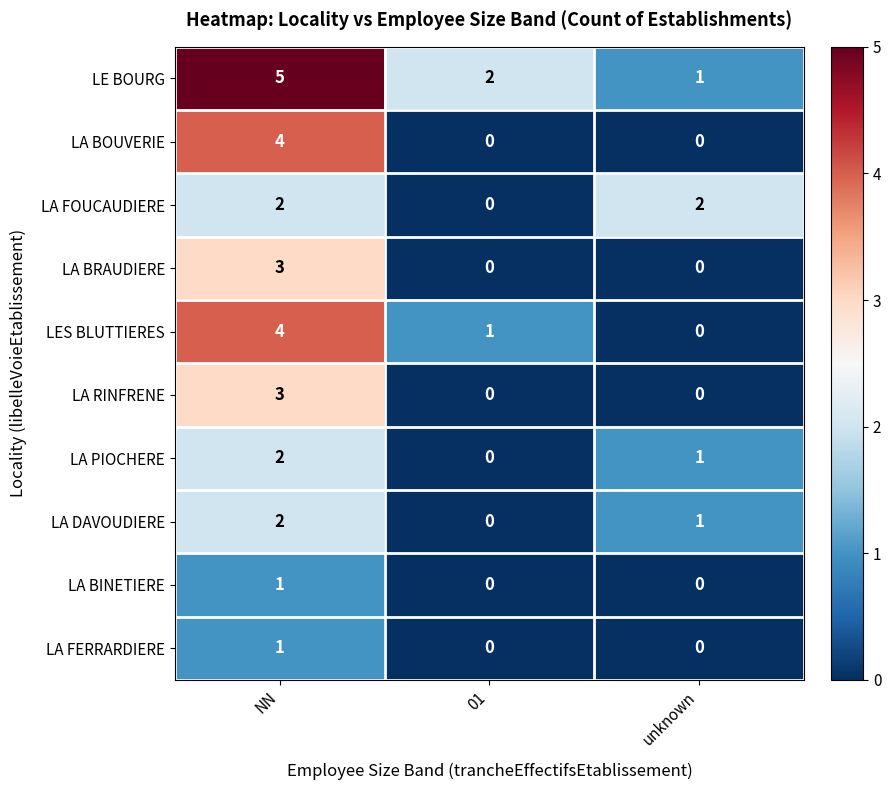

Is it true that LA FERRARDIERE equals 1 at unknown?

False